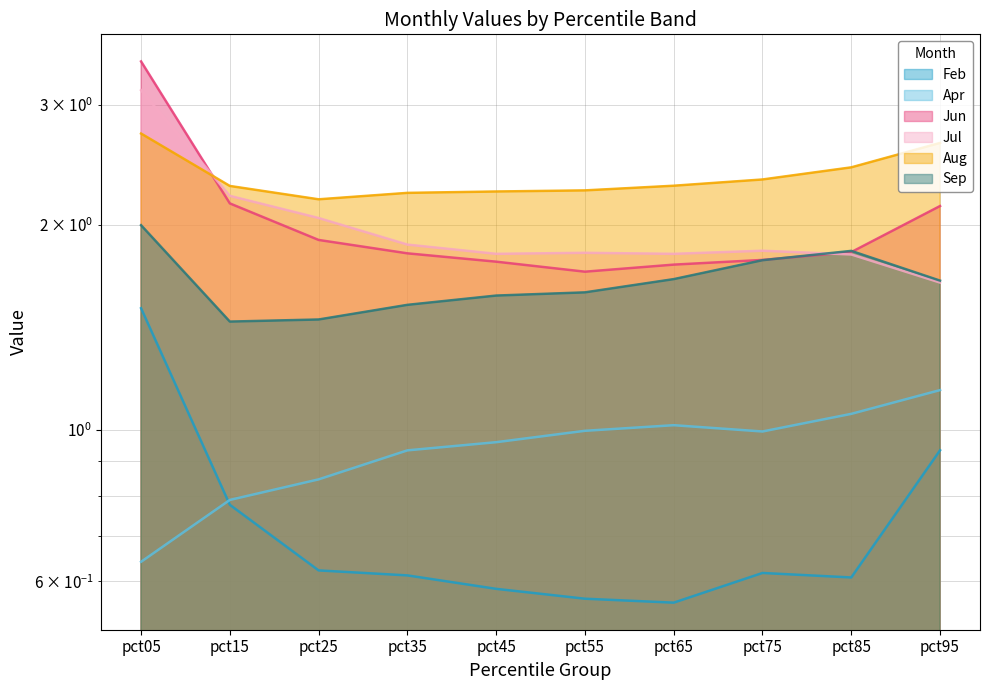

How many interior local peaks does the Apr series have?

1